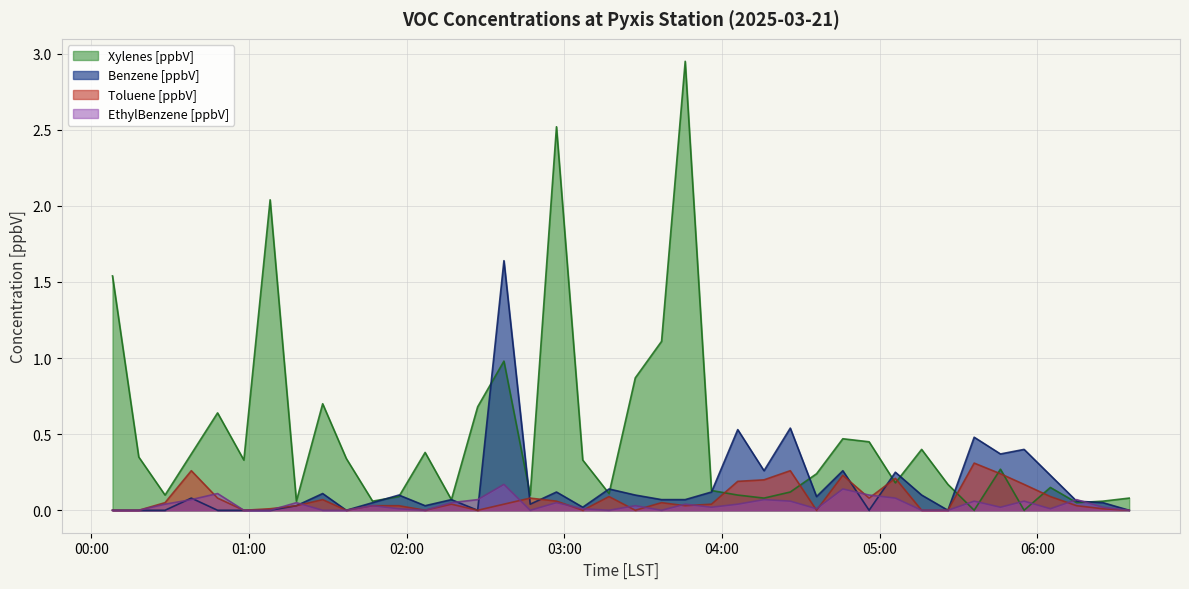

Reading right to left, what are all the values shown in this chart?

Xylenes [ppbV]: 0.1	0.1	0.1	0.1	0.0	0.3	0.0	0.2	0.4	0.2	0.5	0.5	0.2	0.1	0.1	0.1	0.1	3.0	1.1	0.9	0.1	0.3	2.5	0.1	1.0	0.7	0.1	0.4	0.1	0.1	0.3	0.7	0.1	2.0	0.3	0.6	0.4	0.1	0.3	1.5
Benzene [ppbV]: 0.0	0.1	0.1	0.2	0.4	0.4	0.5	0.0	0.1	0.2	0.0	0.3	0.1	0.5	0.3	0.5	0.1	0.1	0.1	0.1	0.1	0.0	0.1	0.0	1.6	0.0	0.1	0.0	0.1	0.1	0.0	0.1	0.0	0.0	0.0	0.0	0.1	0.0	0.0	0.0
Toluene [ppbV]: 0.0	0.0	0.0	0.1	0.2	0.2	0.3	0.0	0.0	0.2	0.1	0.2	0.0	0.3	0.2	0.2	0.0	0.0	0.1	0.0	0.1	0.0	0.1	0.1	0.0	0.0	0.0	0.0	0.0	0.0	0.0	0.1	0.0	0.0	0.0	0.1	0.3	0.1	0.0	0.0
EthylBenzene [ppbV]: 0.0	0.0	0.1	0.0	0.1	0.0	0.1	0.0	0.0	0.1	0.1	0.1	0.0	0.1	0.1	0.0	0.0	0.0	0.0	0.0	0.0	0.0	0.1	0.0	0.2	0.1	0.1	0.0	0.0	0.0	0.0	0.0	0.1	0.0	0.0	0.1	0.1	0.0	0.0	0.0